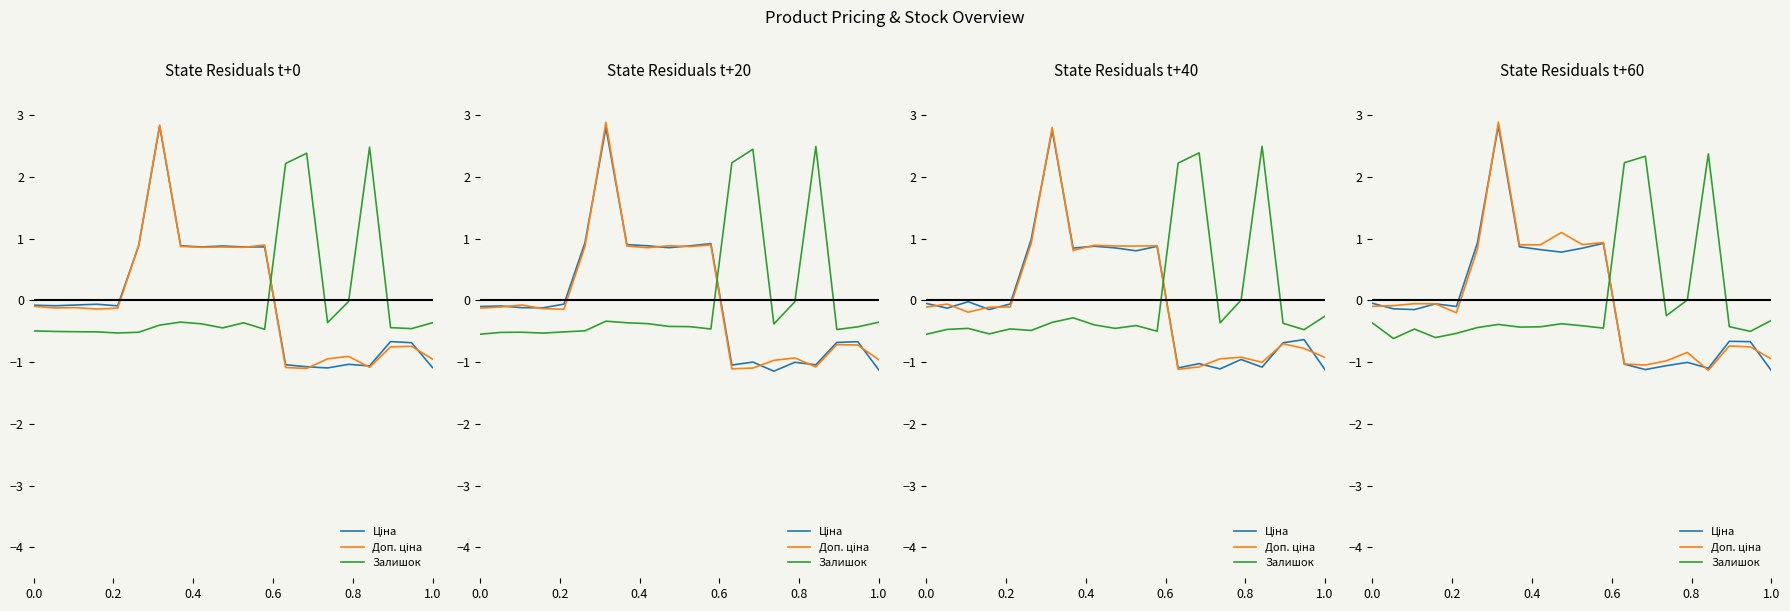

How many interior local peaks does the Доп. ціна series have?

6